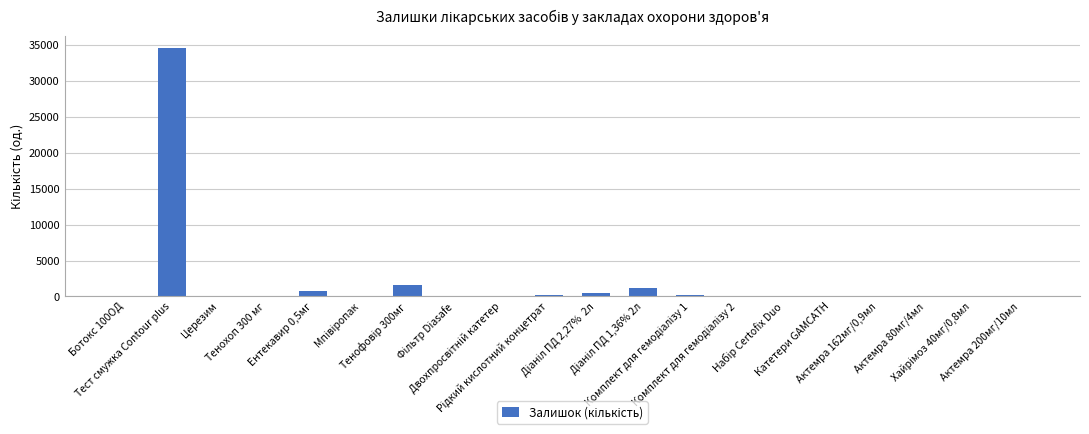

What is the sum of all values?

39644